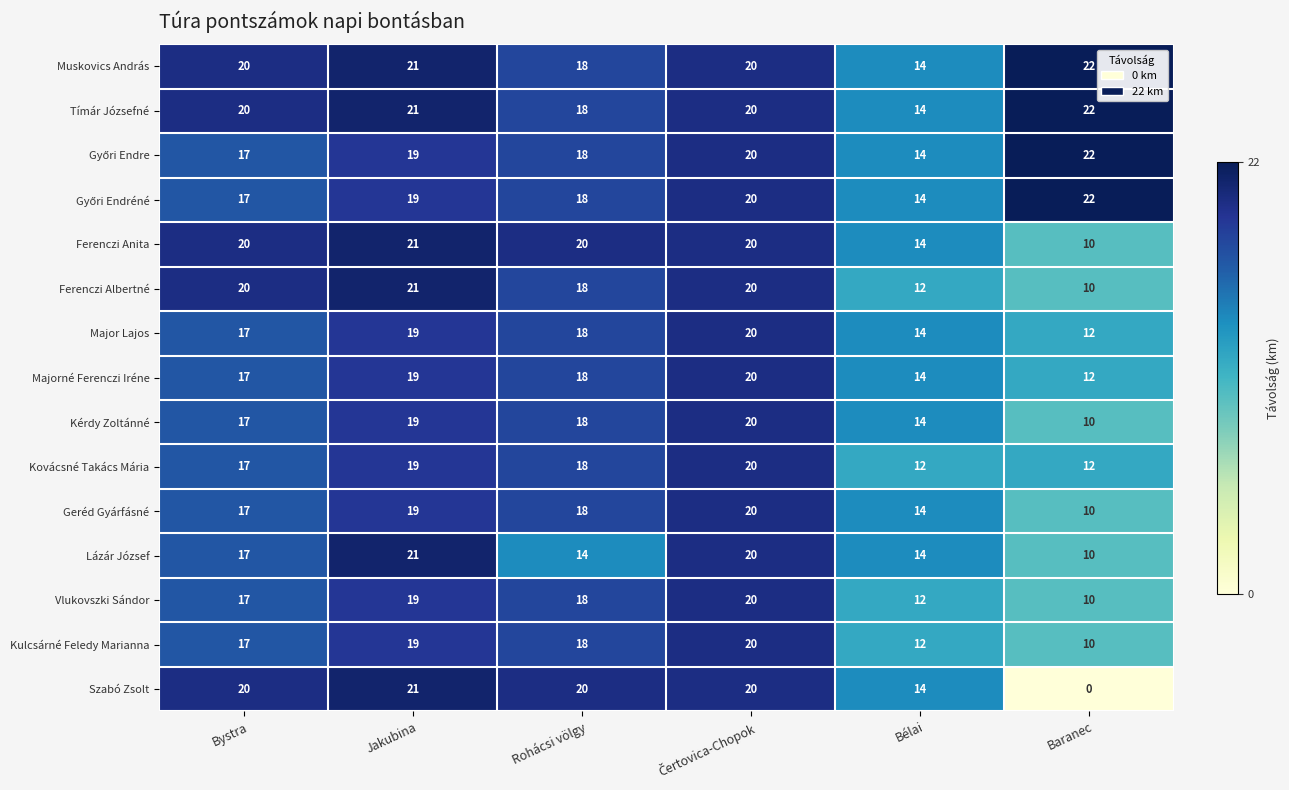

At how many categories does at least one series exceed 12?

6